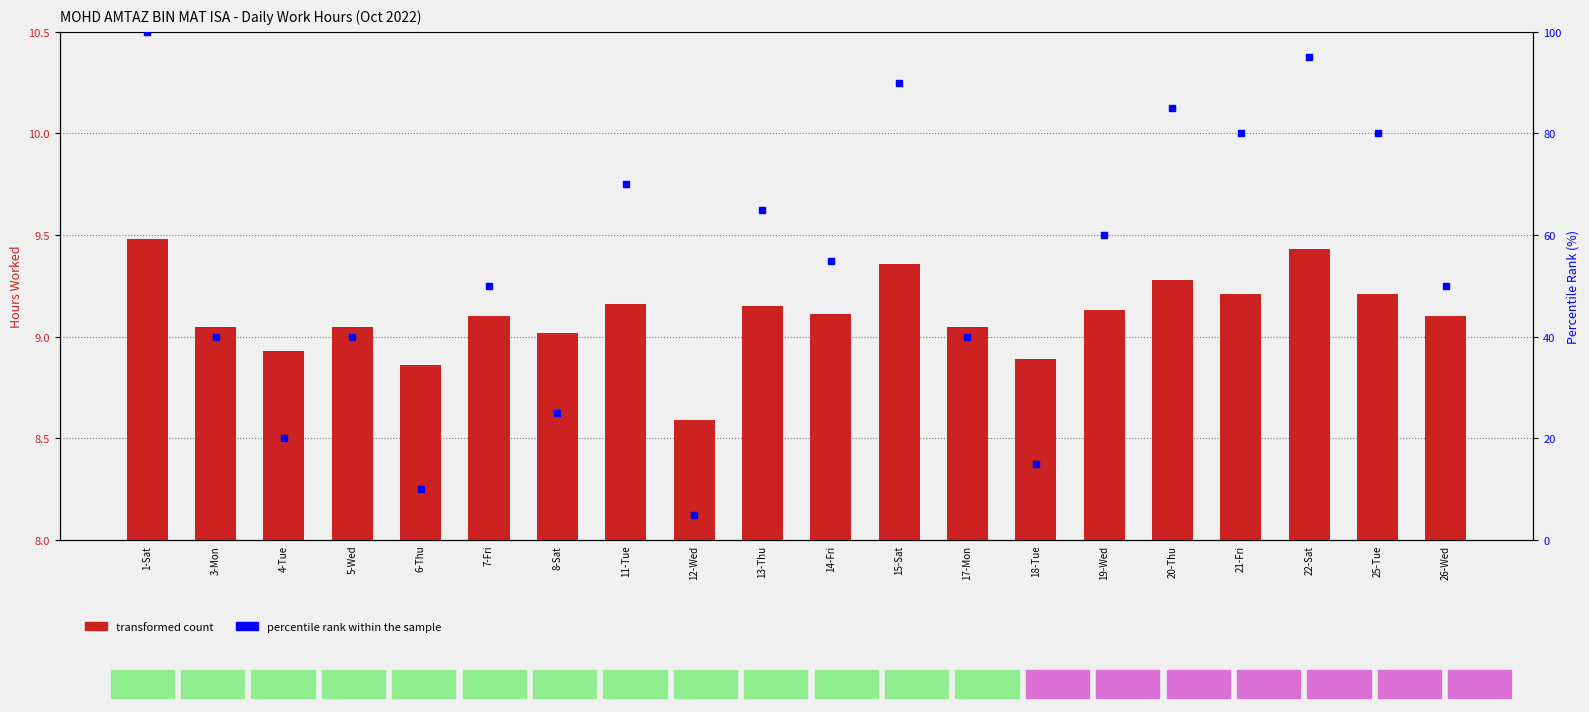

Which series contains the lowest Y value?

percentile rank within the sample